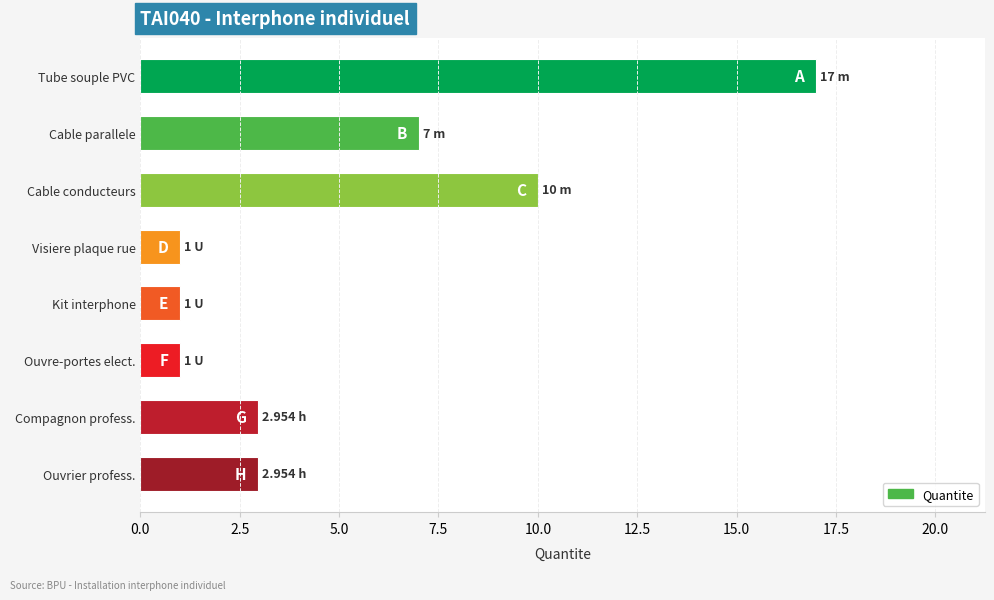

At which label is the value closest to 9?

Cable conducteurs